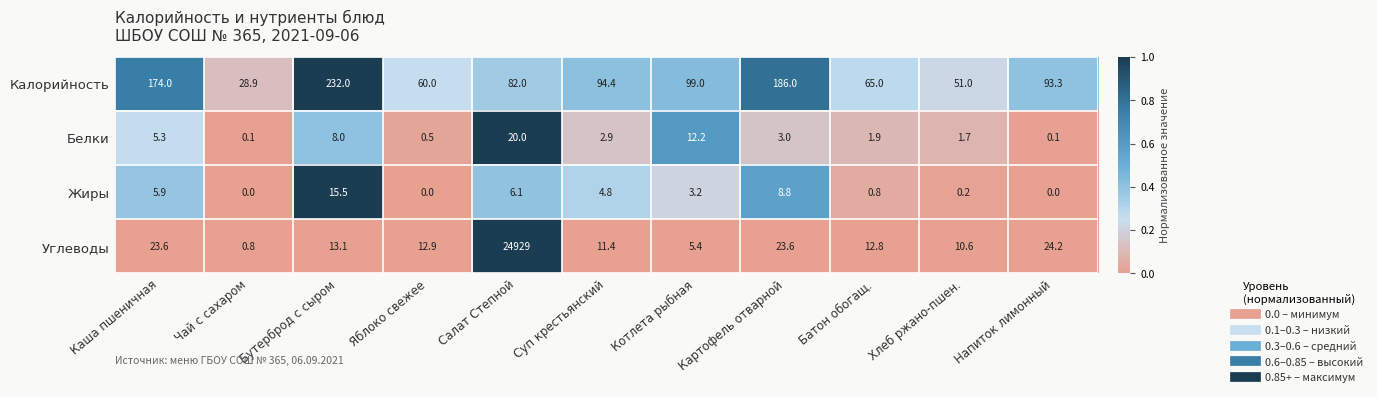

What is the difference between the maximum and minimum values in the Белки series?

19.9